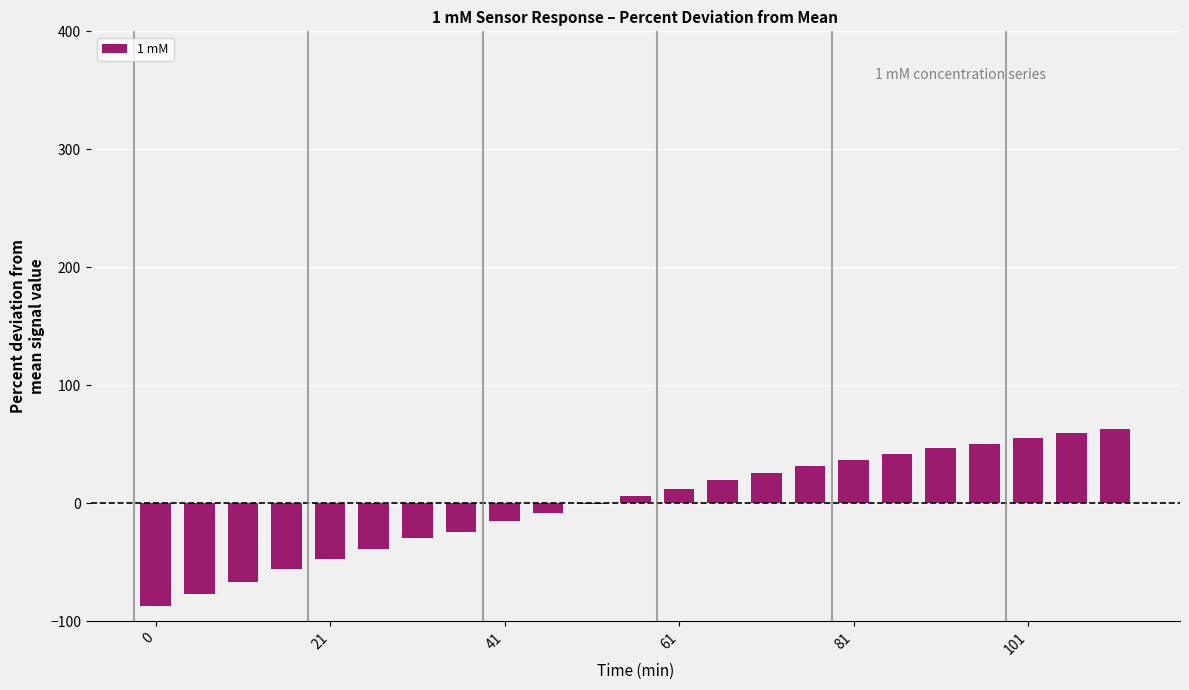

What is the greatest value displayed?

63.1